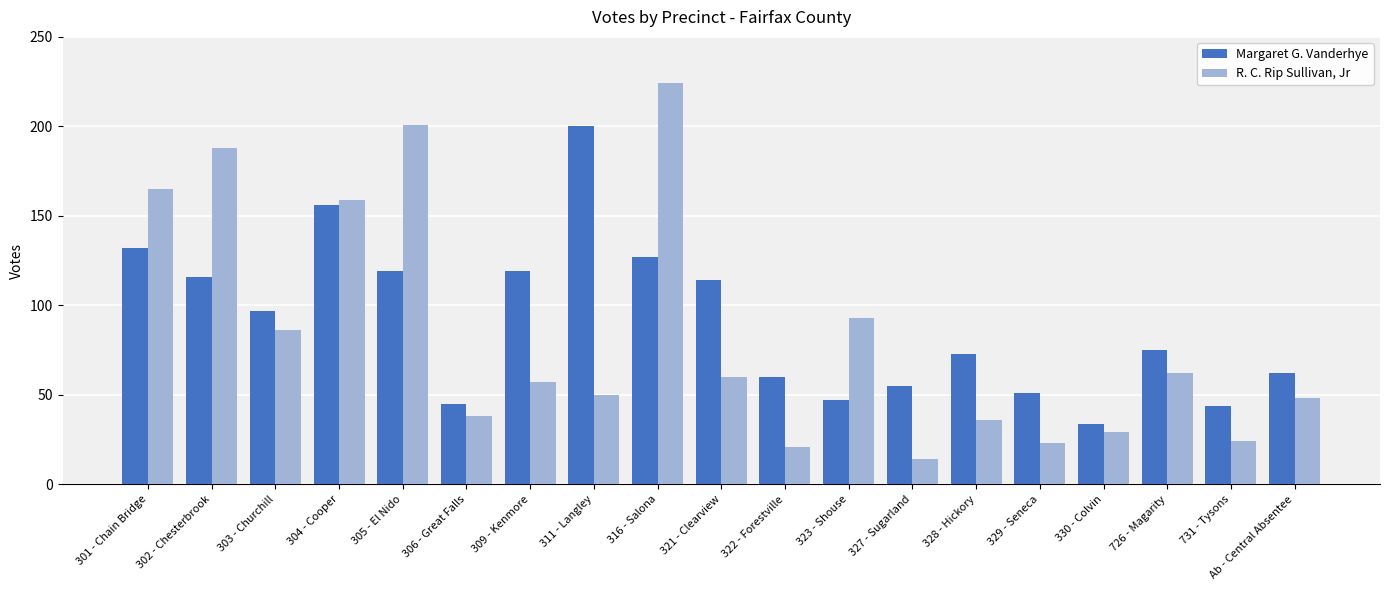

What is the label of the 3rd bar from the left?

303 - Churchill